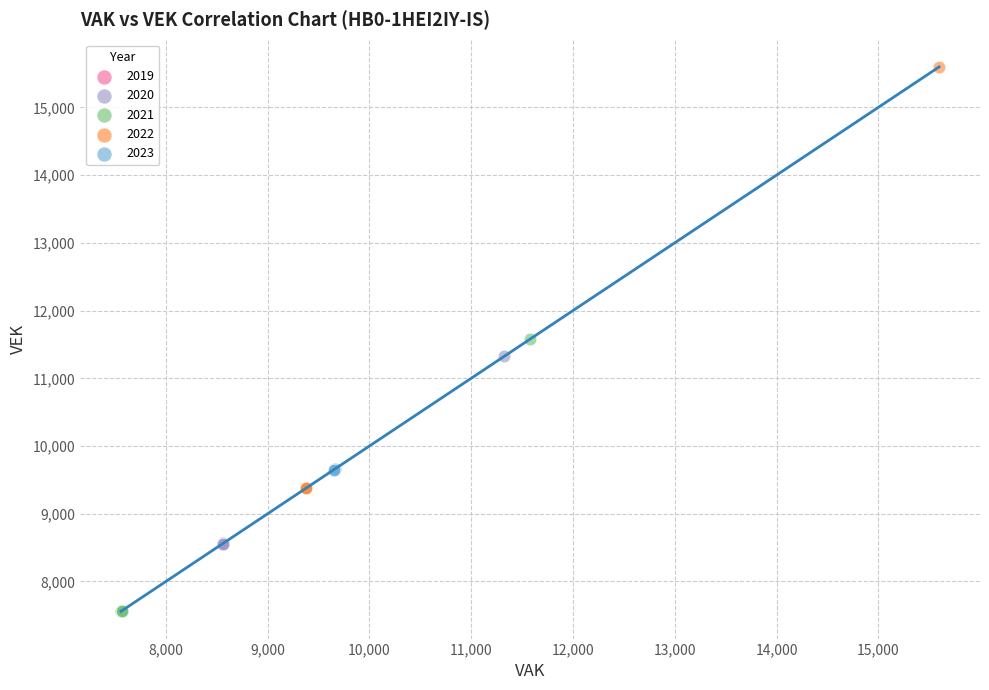

What are all the series names shown in the legend?

2019, 2020, 2021, 2022, 2023